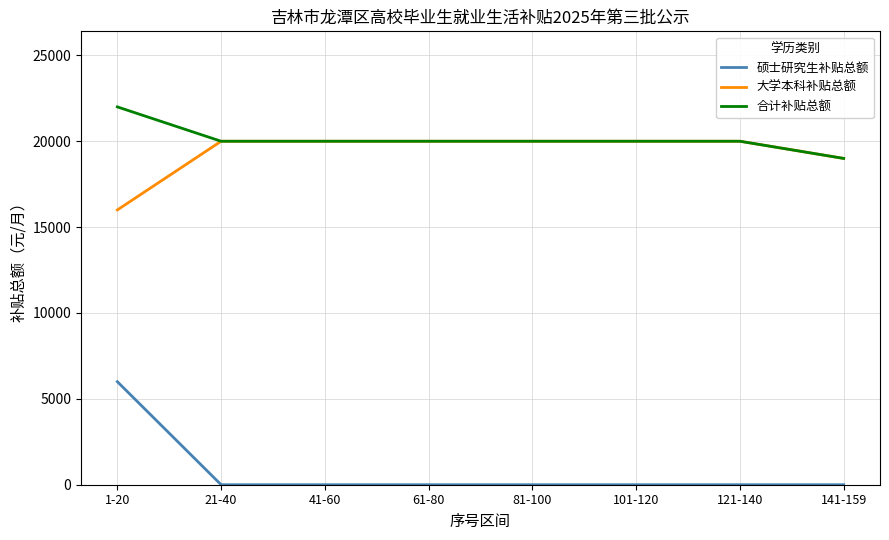

What is the total value across all series at 1-20?

44000